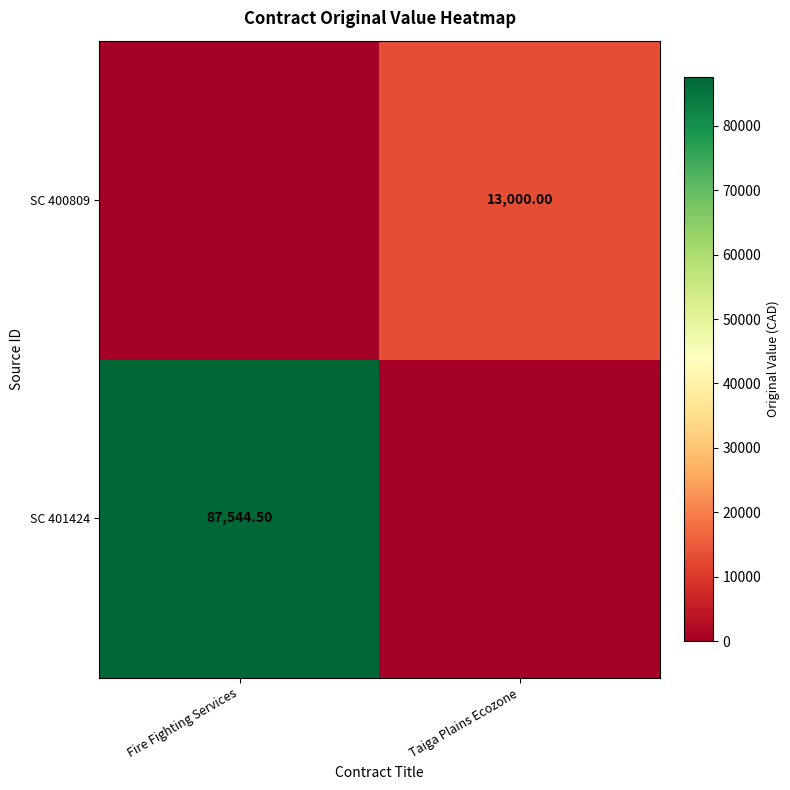

List the series in order of their overall mean, lowest first.

SC 400809, SC 401424